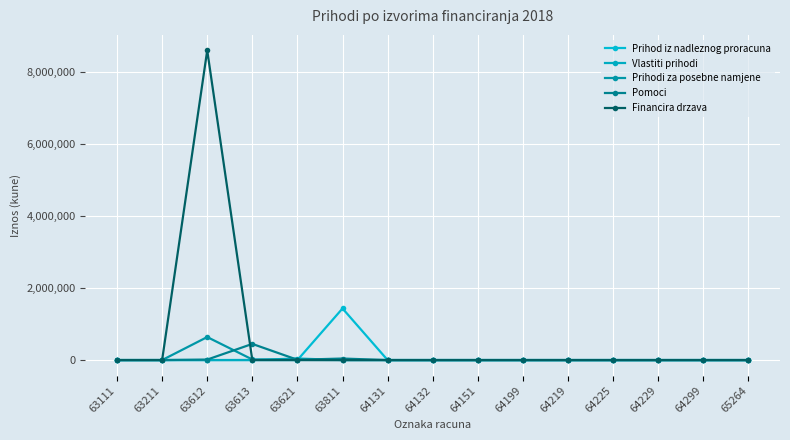

What is the total value across all series at 63211?

486